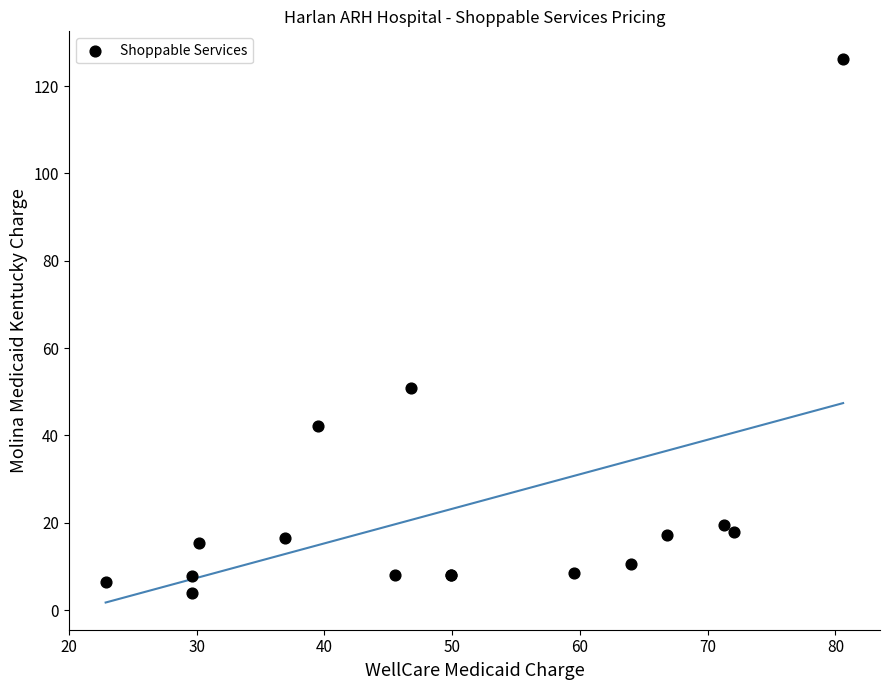

What Y value in the scatter plot is closest to 65?

51.0